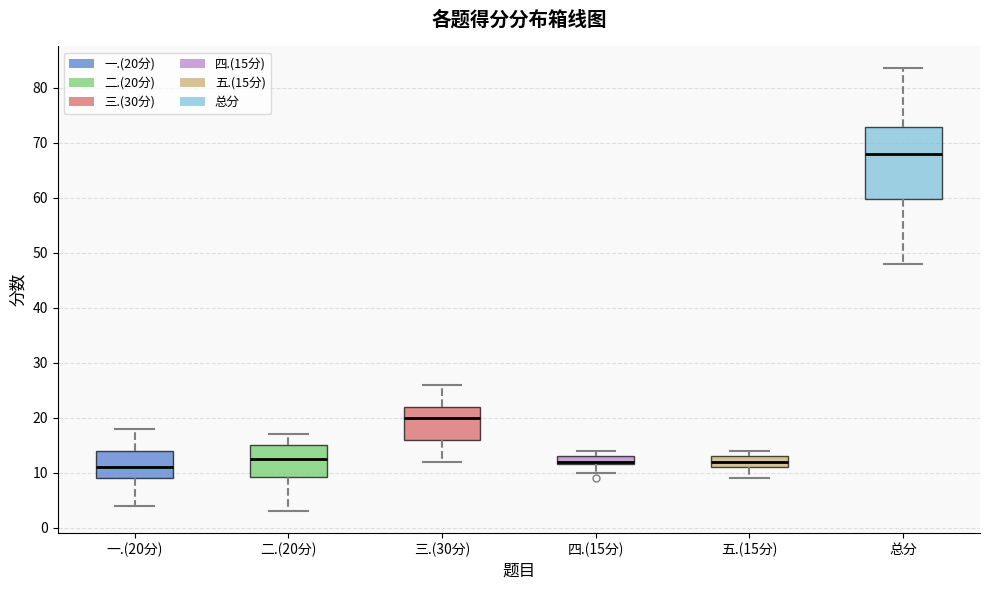

Which box is the tallest, from its lower edge to its upper edge?

总分